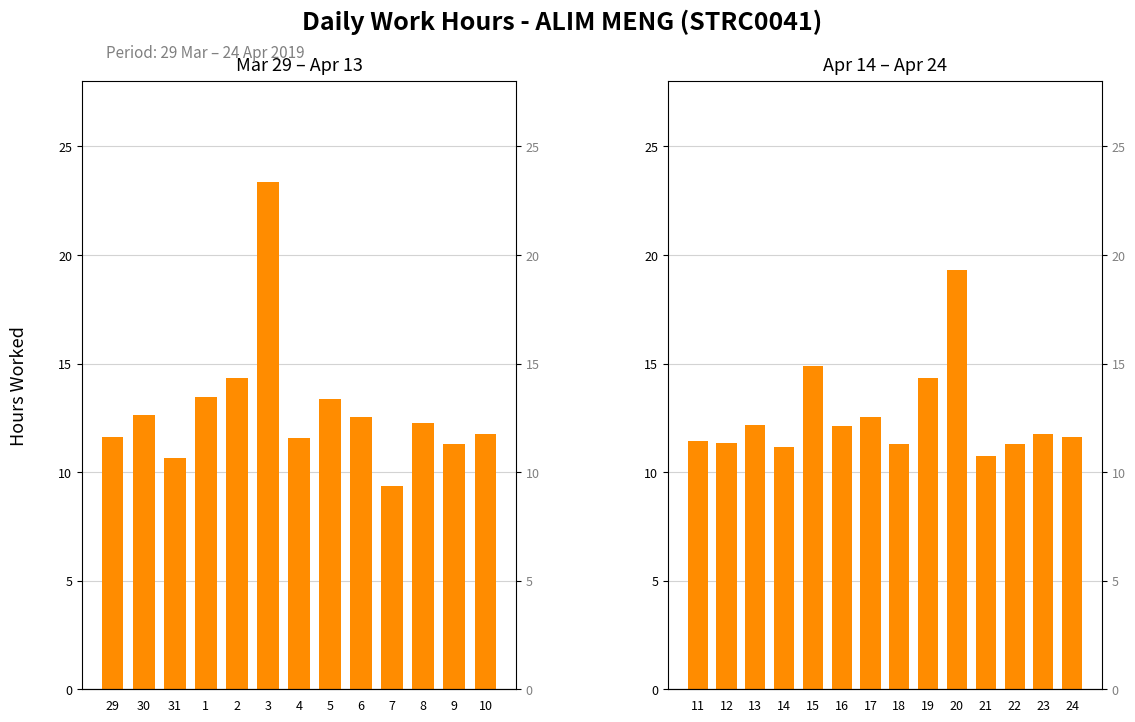

Are the bars horizontal?

No